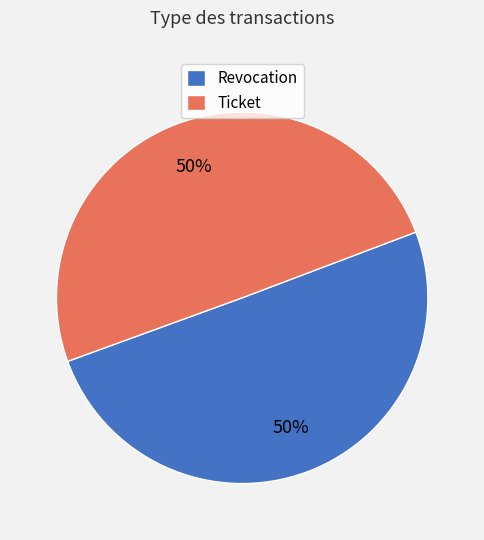

The Revocation slice represents 50% of the pie. True or false?

True